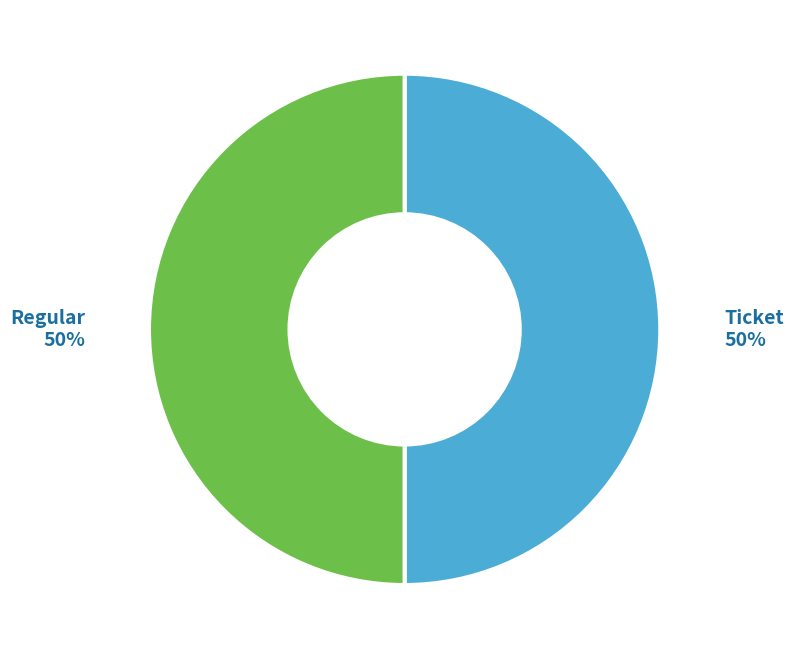

Is it true that Regular is 36% of the pie?

False